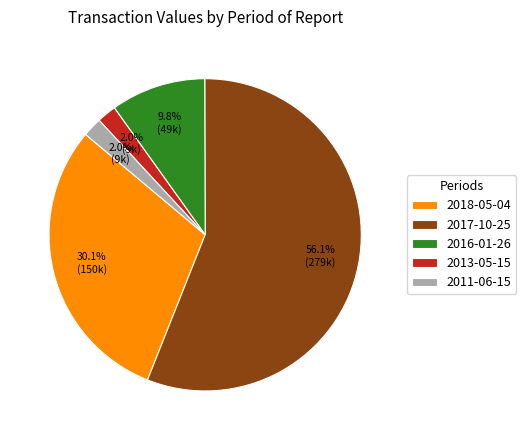

Which category has the biggest portion of the pie?

2017-10-25